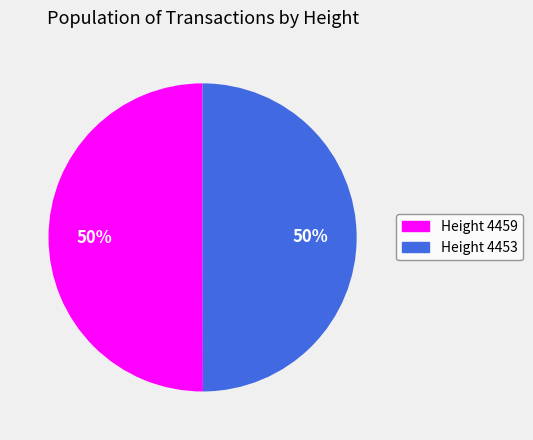

Count the number of slices in the pie.

2